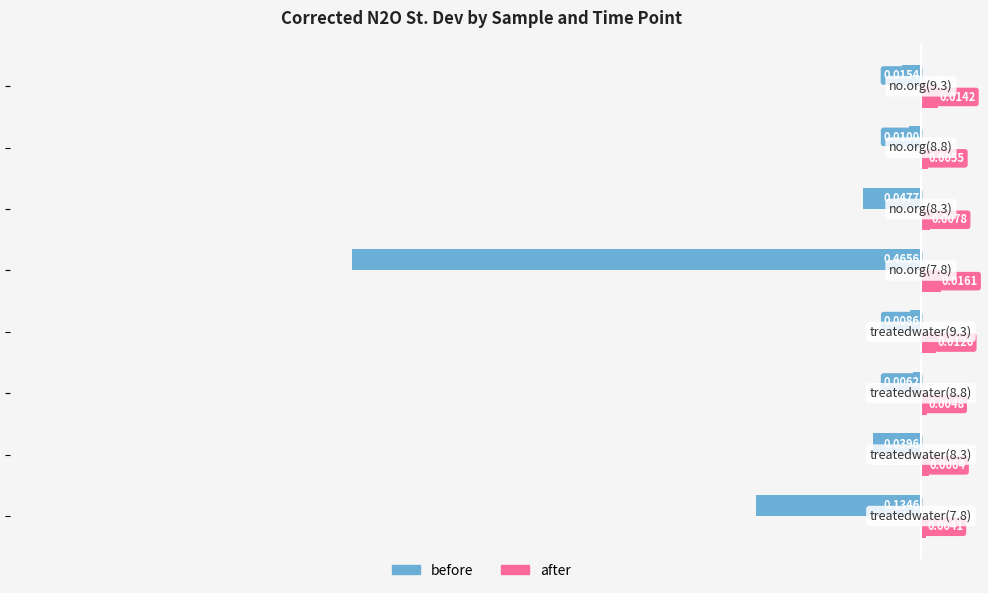

What are all the series names shown in the legend?

before, after